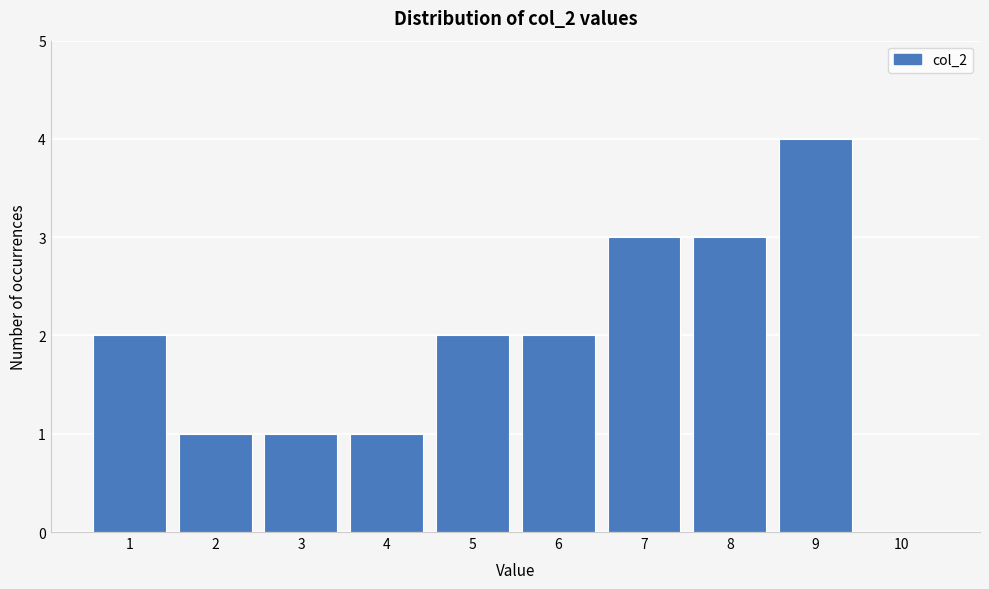

What is the height of the bar covering 7.5 to 8.5 on the x-axis? The values are not printed on the chart, so give them approximately, as read against the axis.

3